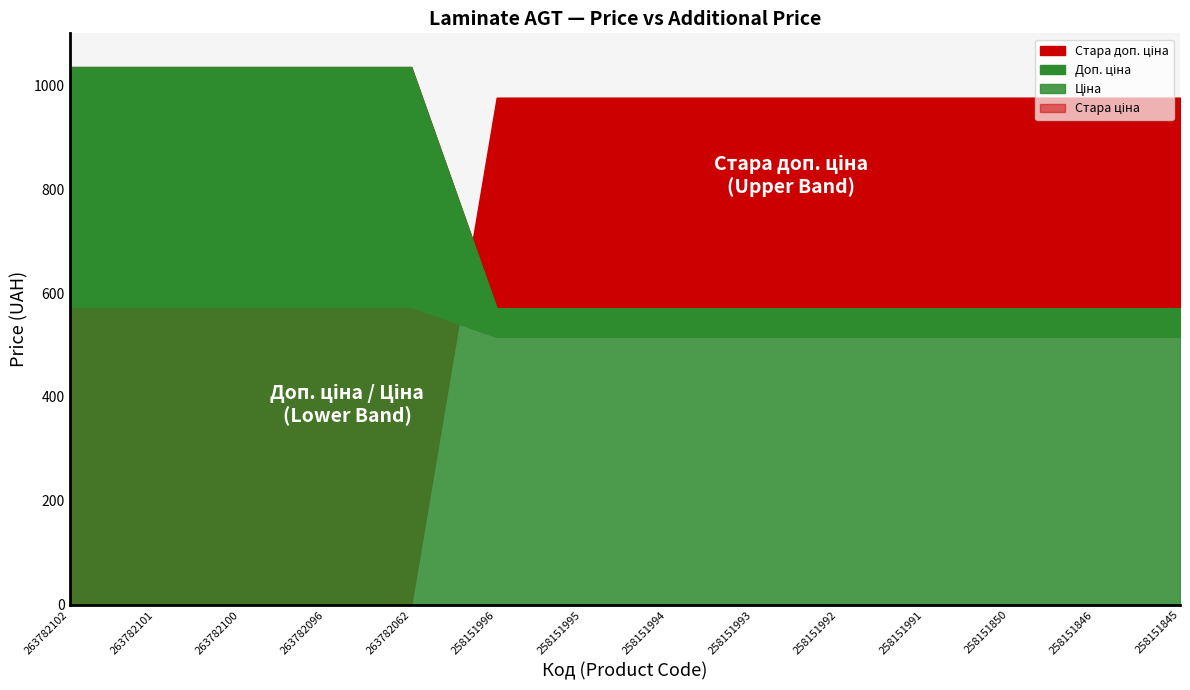

How many data points does each series have?

14